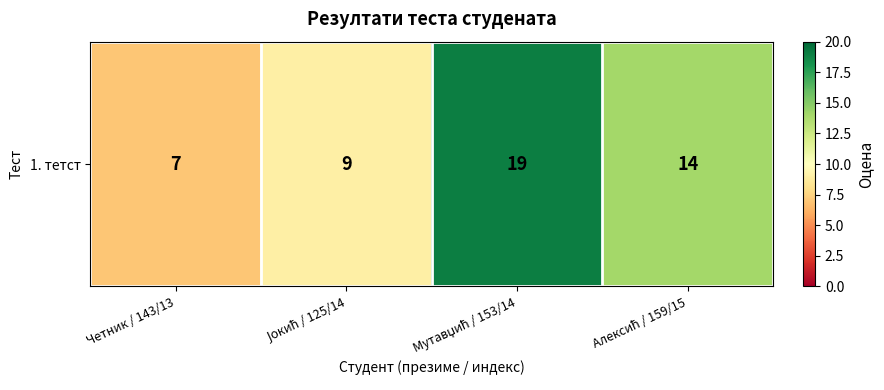

What is the difference between the maximum and second lowest values?

10